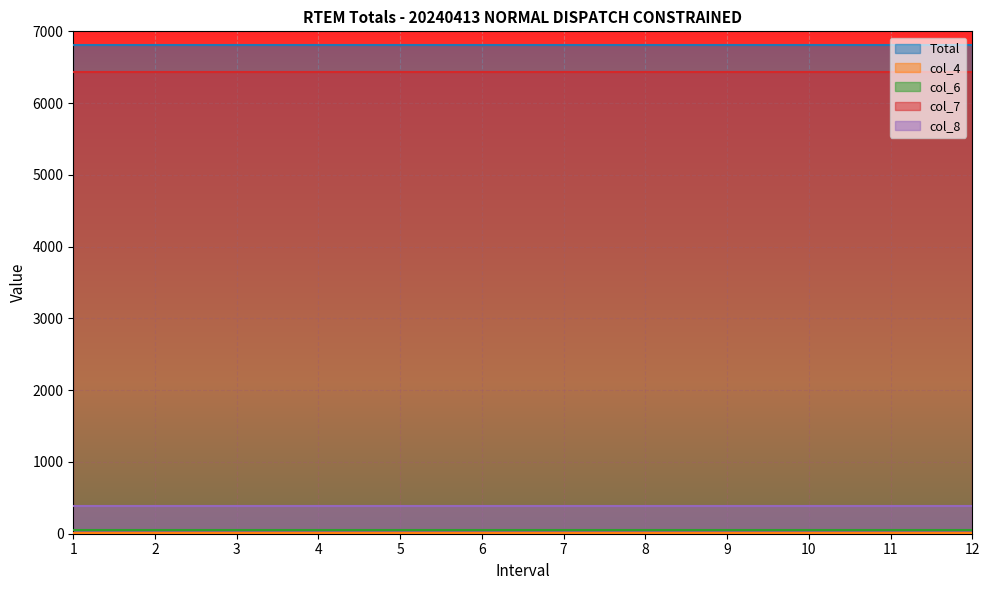

True or false: col_7 has a value of 6436.1 at 7.

True